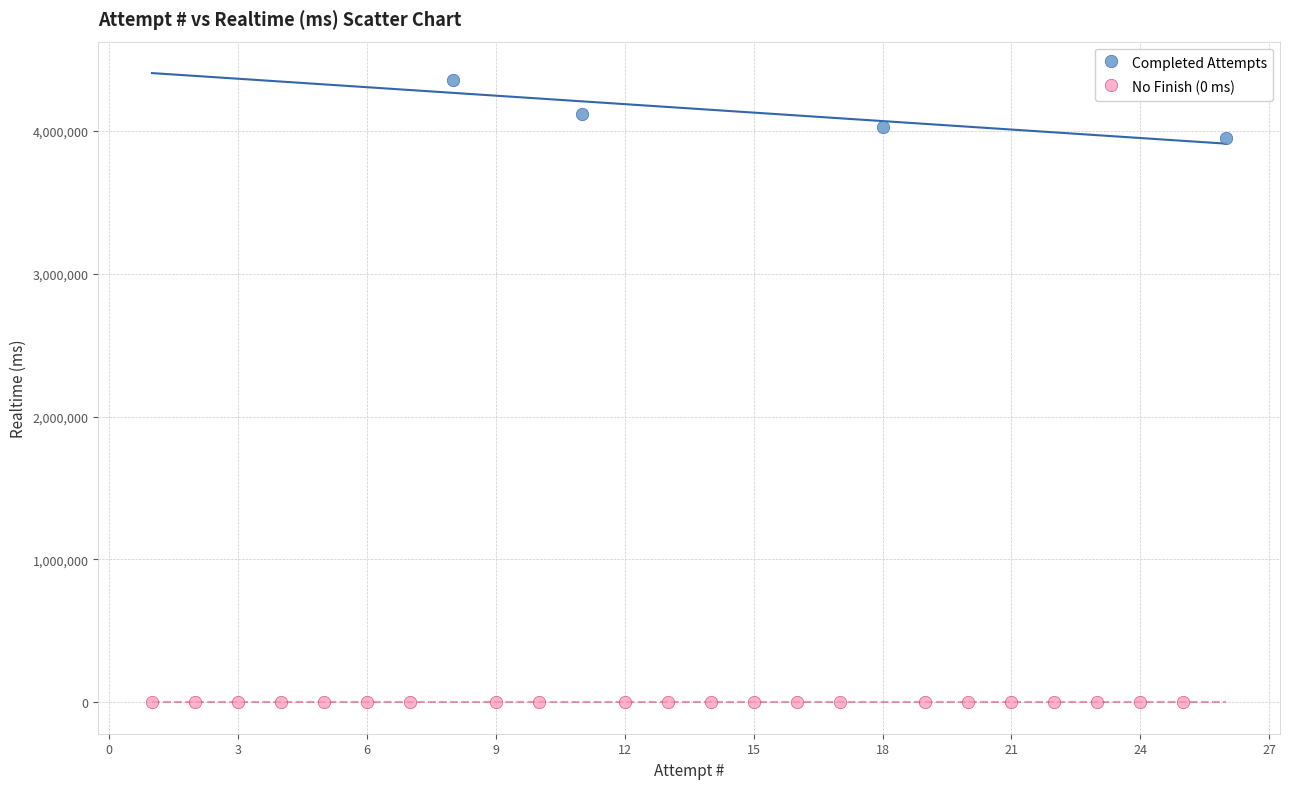

Which series contains the lowest Y value?

No Finish (0 ms)